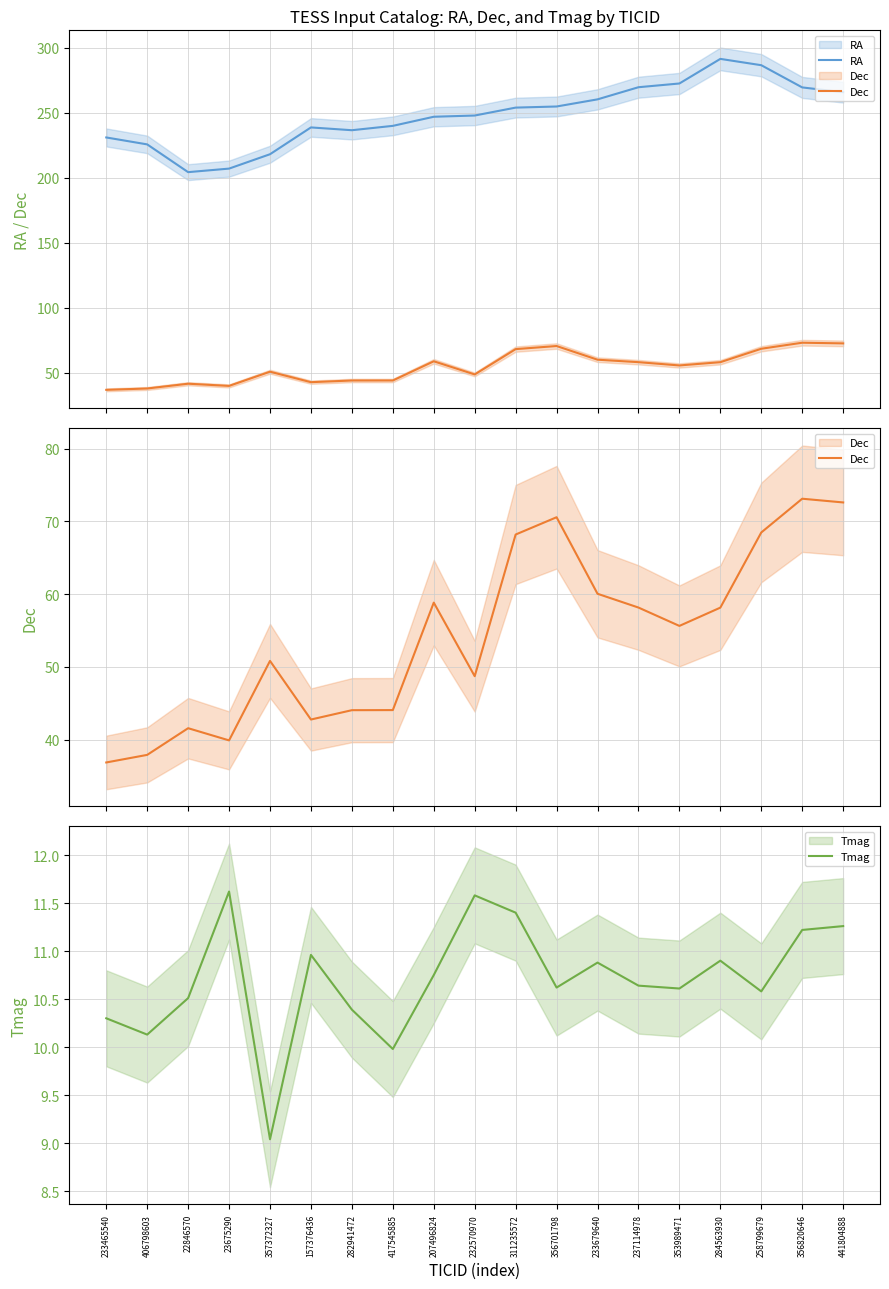

What is the smallest value displayed?

9.0